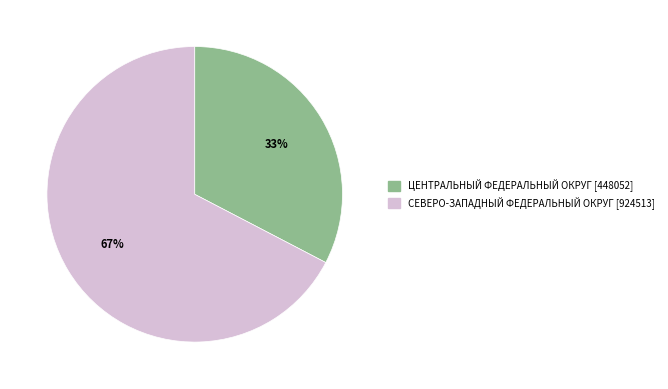

True or false: СЕВЕРО-ЗАПАДНЫЙ ФЕДЕРАЛЬНЫЙ ОКРУГ accounts for 67% of the total.

True